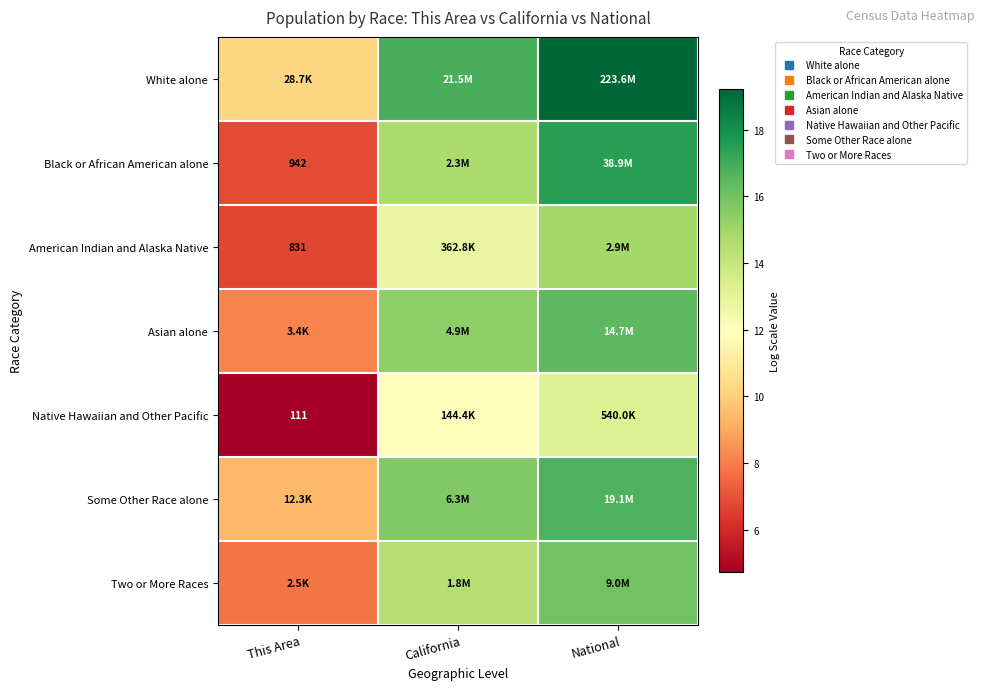

Is the value of Asian alone at National greater than the value of Black or African American alone at This Area?

Yes